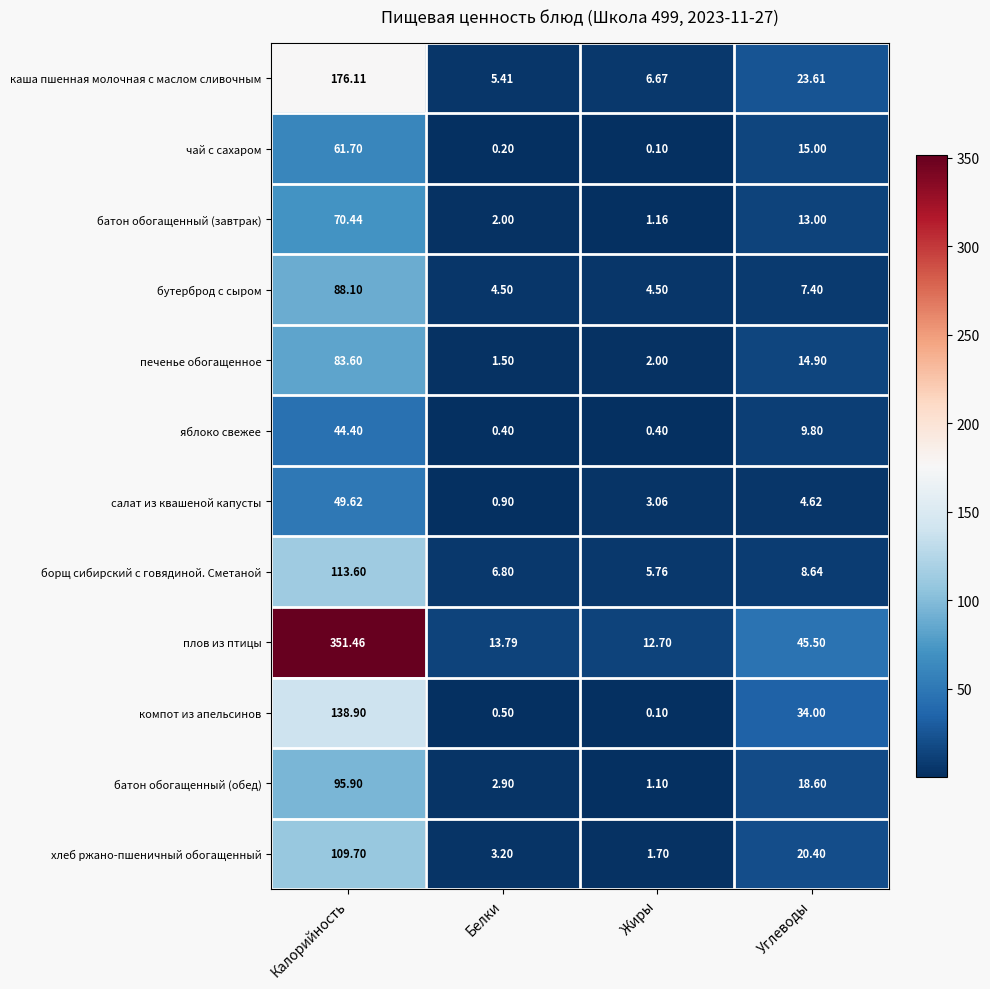

Which category has the highest value across all series?

Калорийность